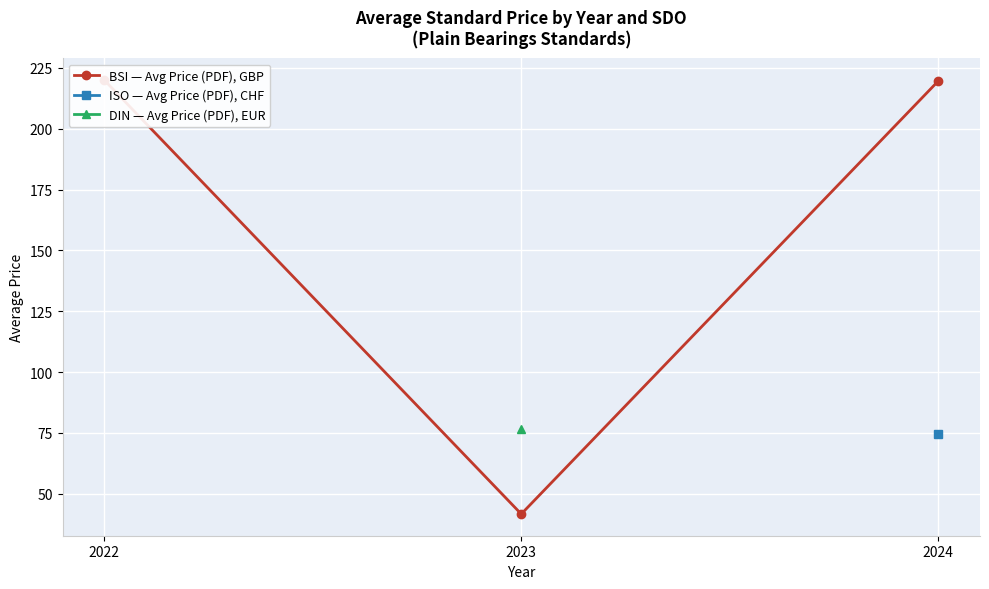

At how many categories does at least one series exceed 125?

2